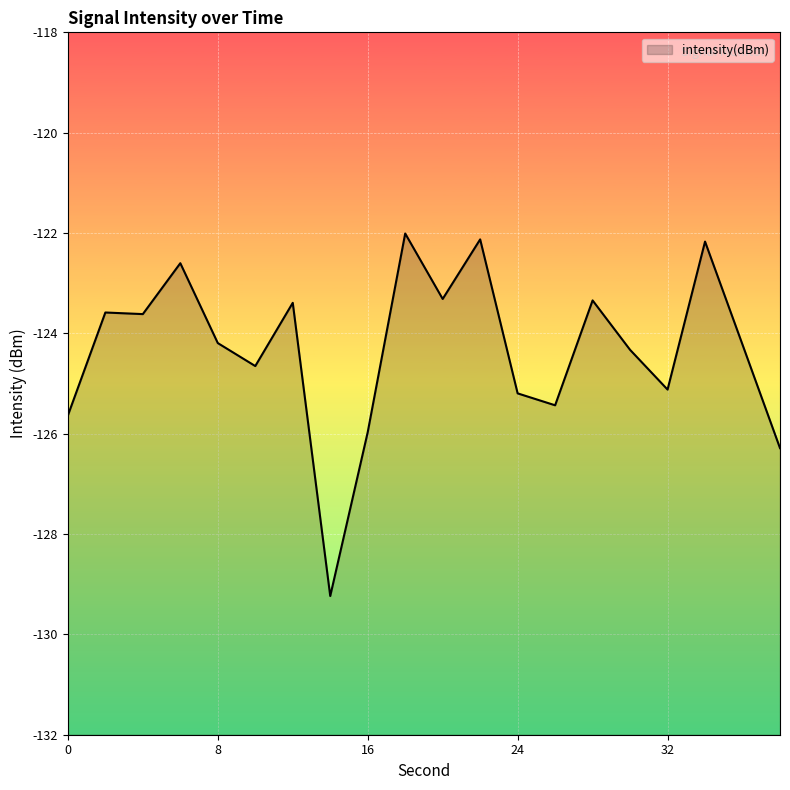

What is the change in value from 0 to 30?

+1.3